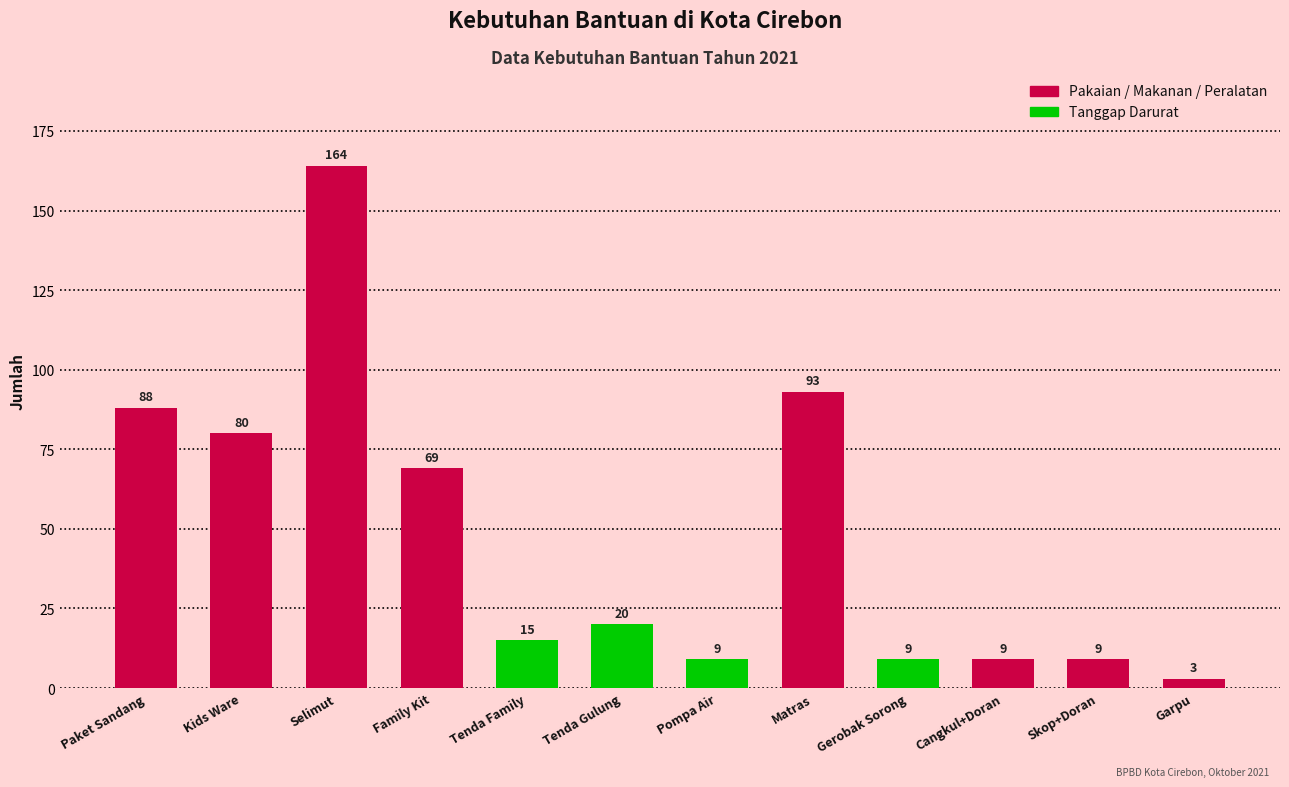

Are the bars grouped side by side (vs. stacked)?

No